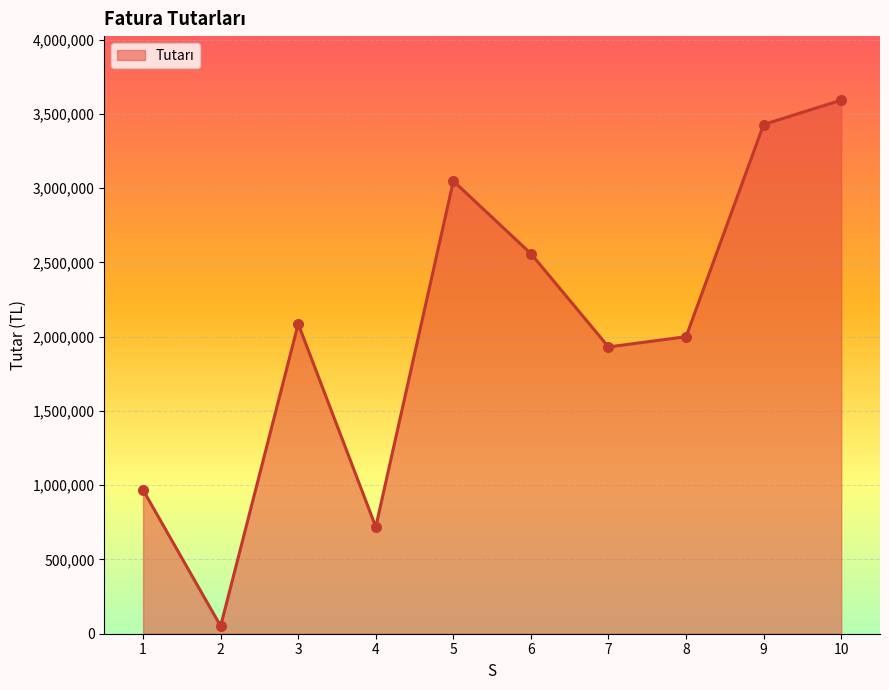

What is the change in value from 8 to 9?

+1428639.9